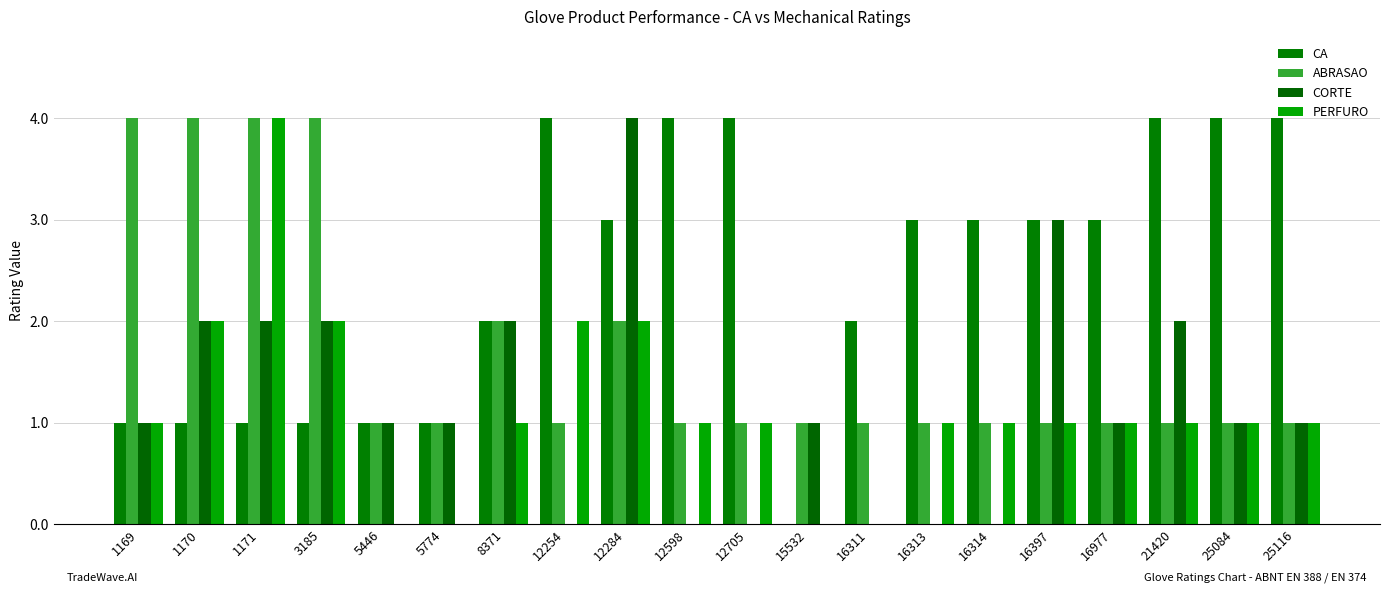

How many distinct data groups are displayed?

4